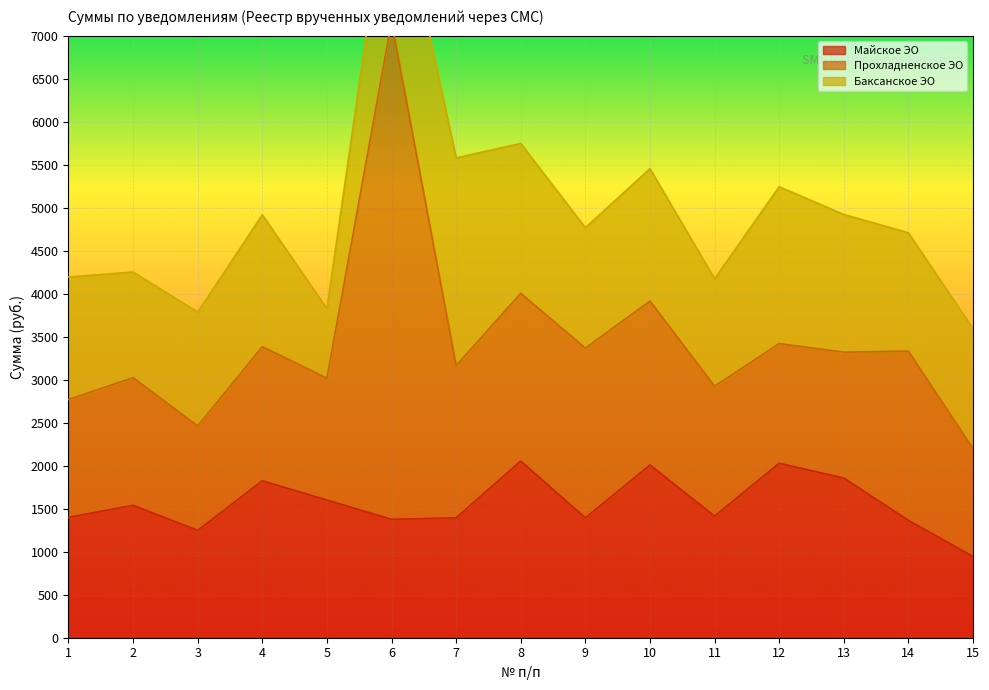

Is it true that Баксанское ЭО equals 3172.7 at 12?

False